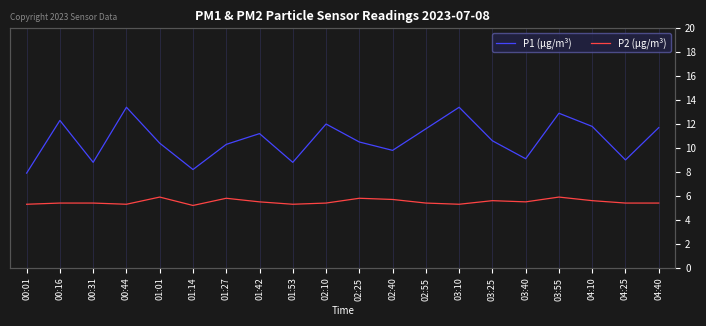

Reading left to right, list all the values displayed in this chart.

P1 (µg/m³): 00:01=7.9	00:16=12.3	00:31=8.8	00:44=13.4	01:01=10.4	01:14=8.2	01:27=10.3	01:42=11.2	01:53=8.8	02:10=12.0	02:25=10.5	02:40=9.8	02:55=11.6	03:10=13.4	03:25=10.6	03:40=9.1	03:55=12.9	04:10=11.8	04:25=9.0	04:40=11.7
P2 (µg/m³): 00:01=5.3	00:16=5.4	00:31=5.4	00:44=5.3	01:01=5.9	01:14=5.2	01:27=5.8	01:42=5.5	01:53=5.3	02:10=5.4	02:25=5.8	02:40=5.7	02:55=5.4	03:10=5.3	03:25=5.6	03:40=5.5	03:55=5.9	04:10=5.6	04:25=5.4	04:40=5.4